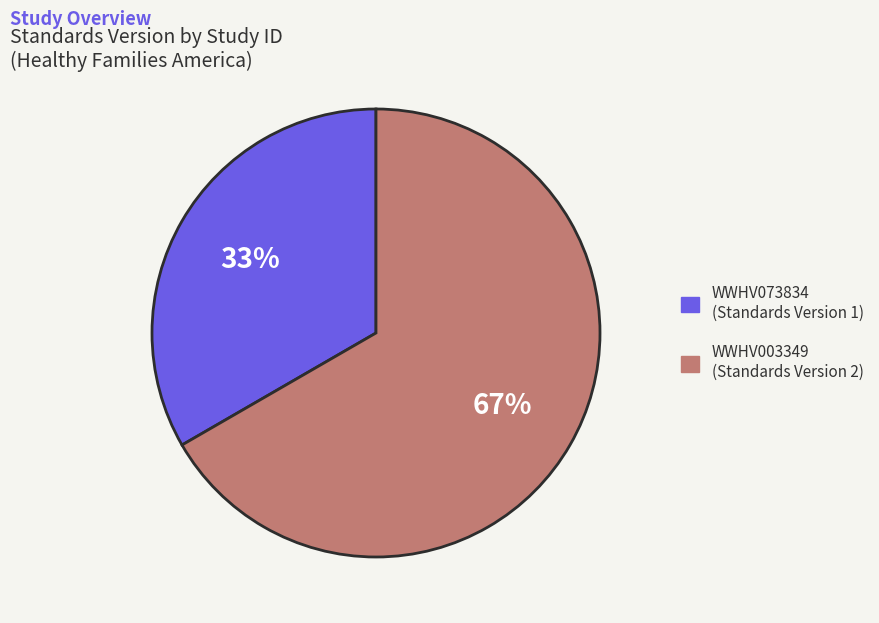

What is the smallest slice in the pie chart?

WWHV073834